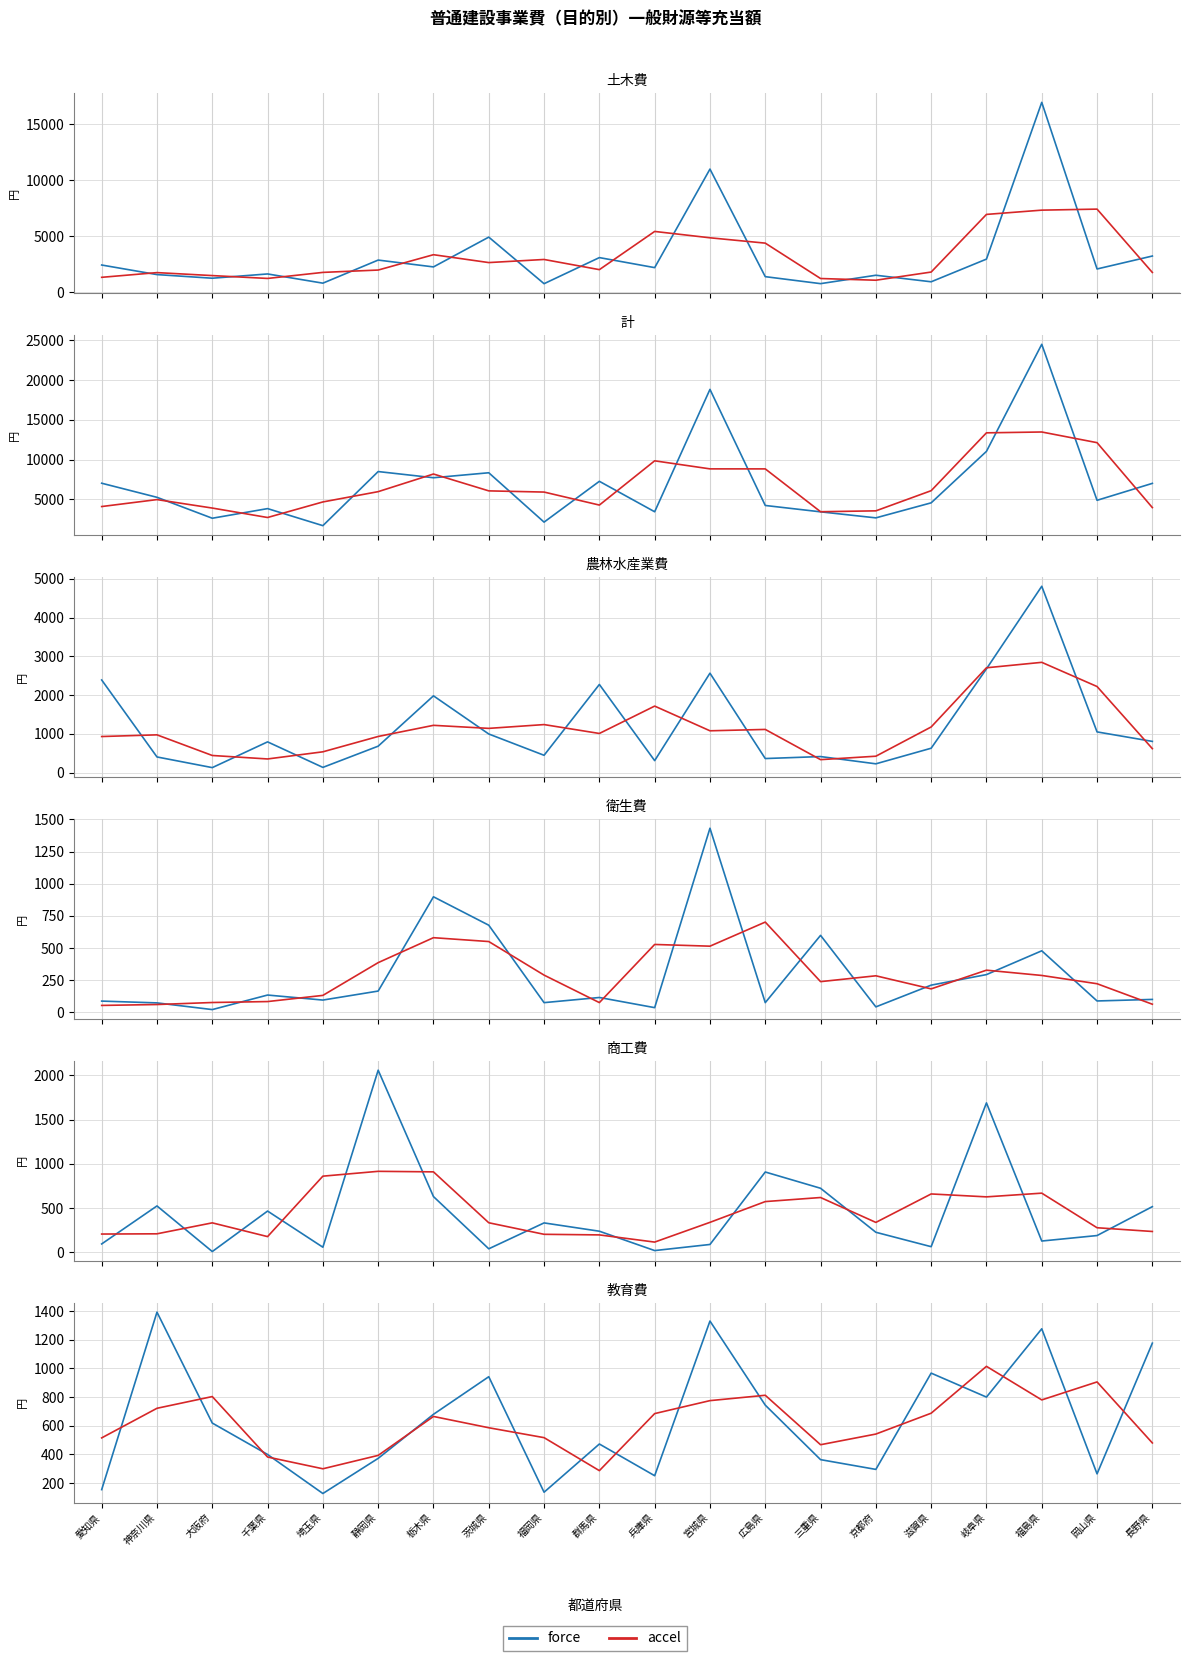

The force series shows 214.8 at 埼玉県. True or false?

False